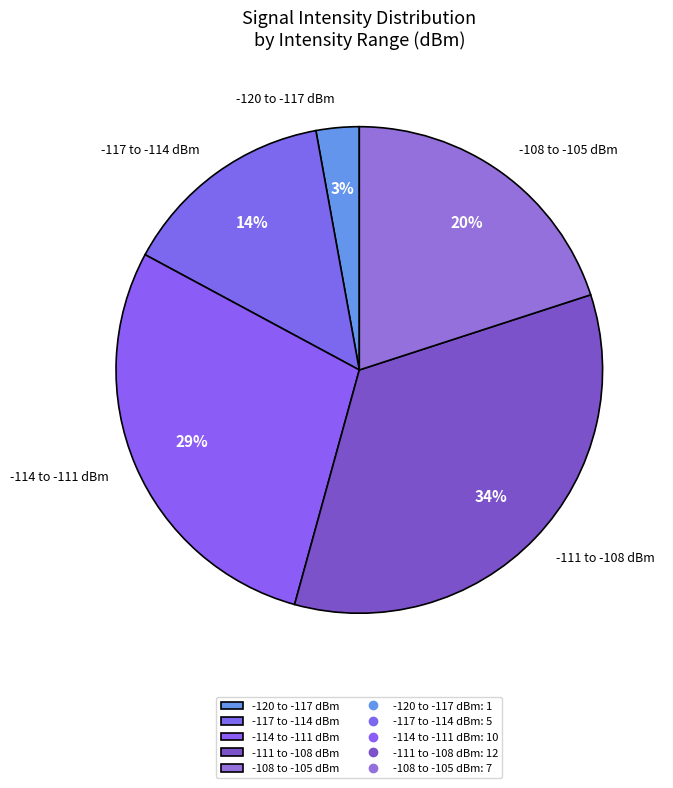

True or false: -117 to -114 dBm accounts for 14% of the total.

True